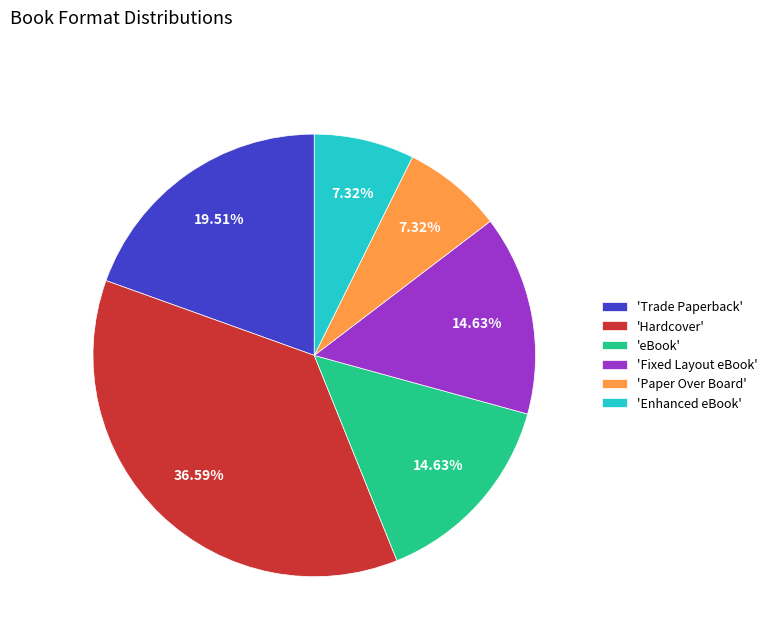

Count the number of slices in the pie.

6